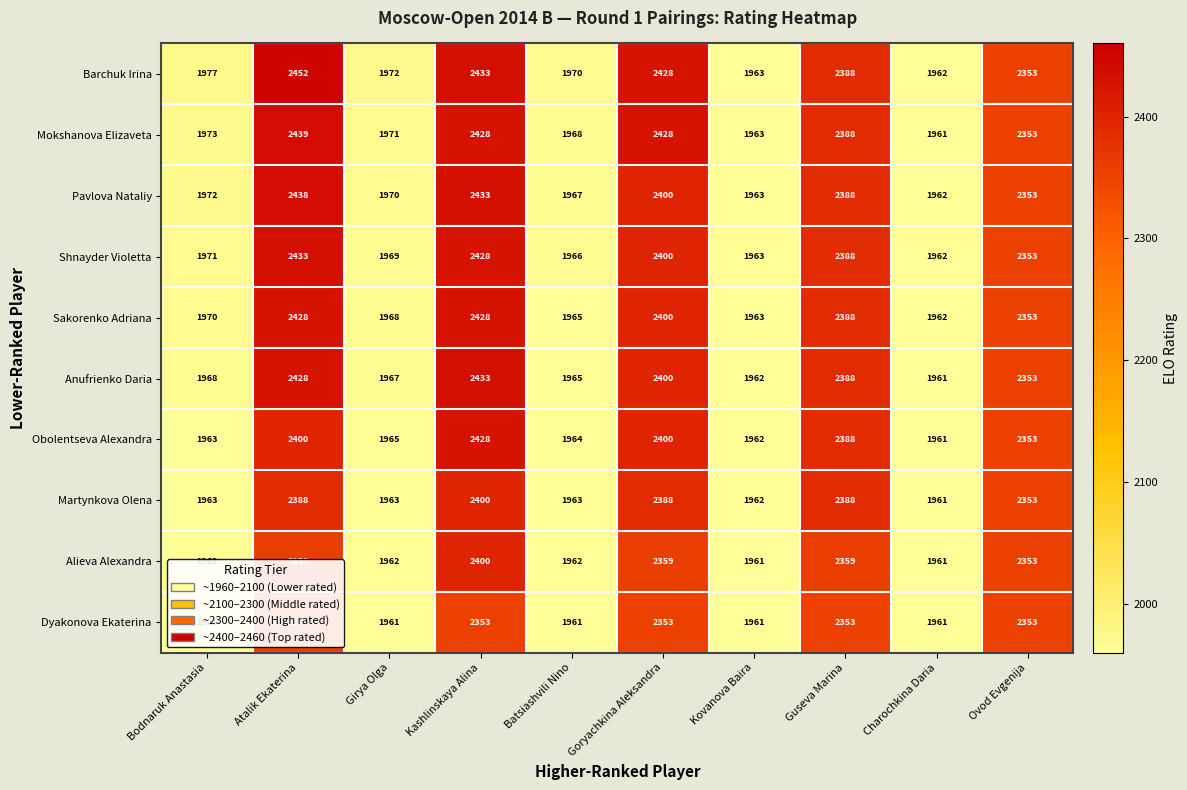

At which category is the sum across all series the highest?

Kashlinskaya Alina